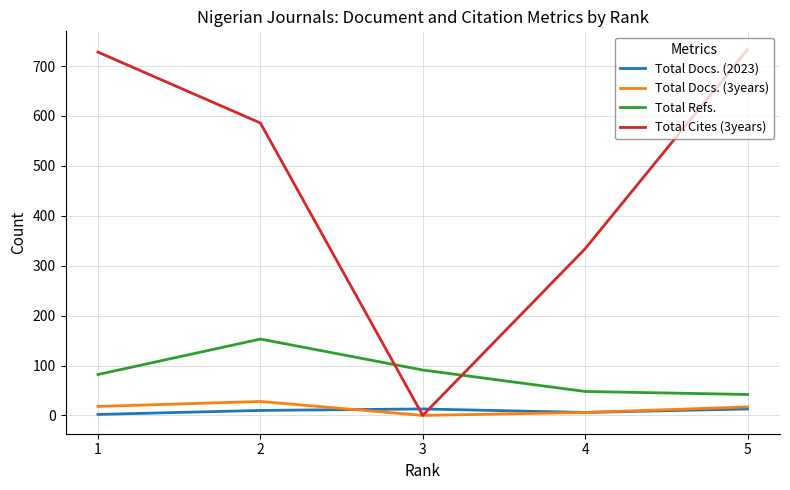

Which series has the widest spread of values?

Total Cites (3years)